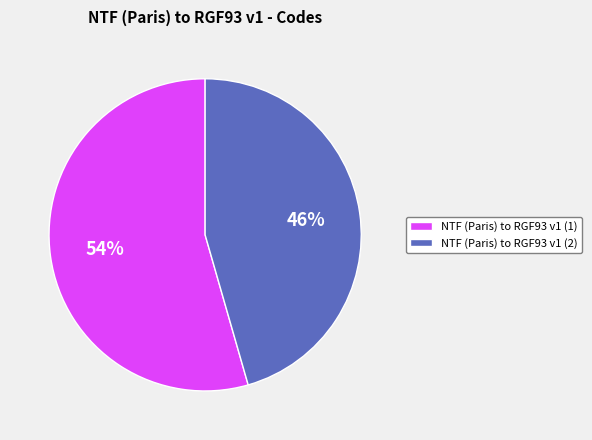

To the nearest percent, what is the combined percentage of NTF (Paris) to RGF93 v1 (1) and NTF (Paris) to RGF93 v1 (2)?

100%